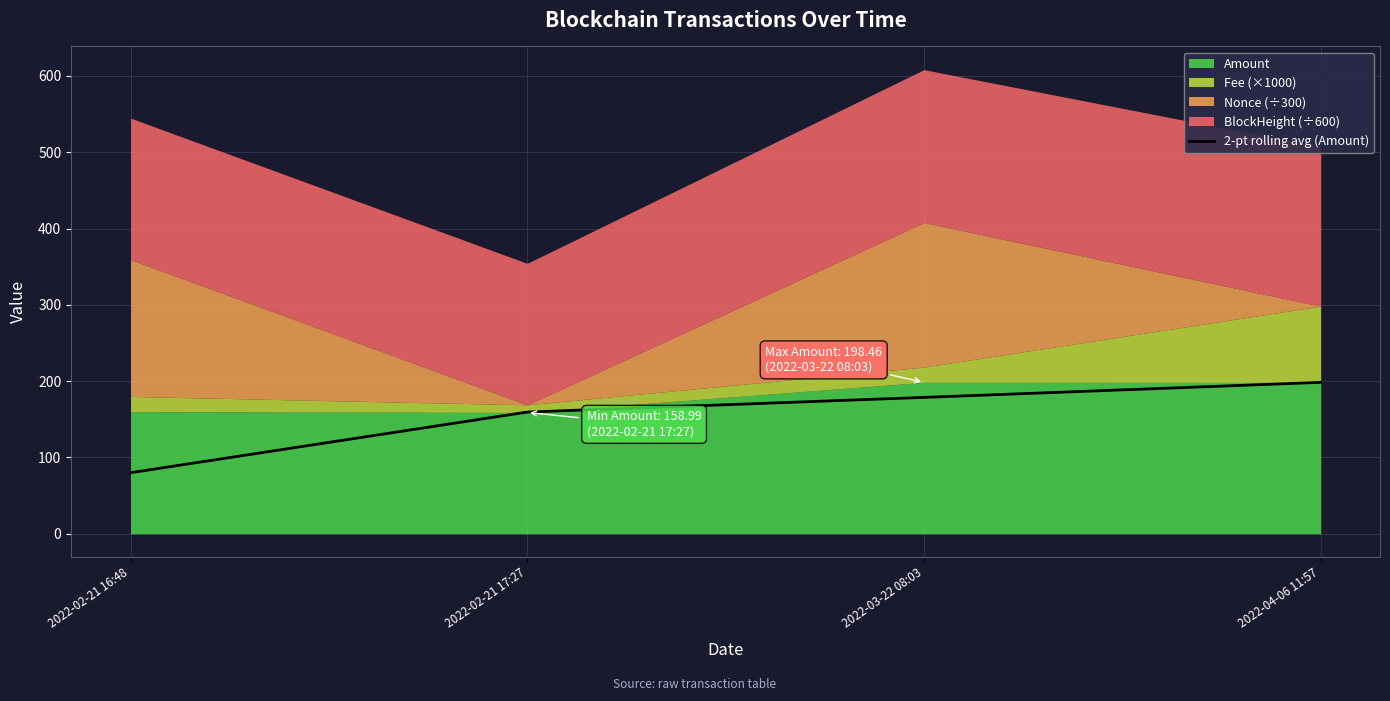

Which category has the highest value in the 2-pt rolling avg (Amount) series?

2022-04-06 11:57